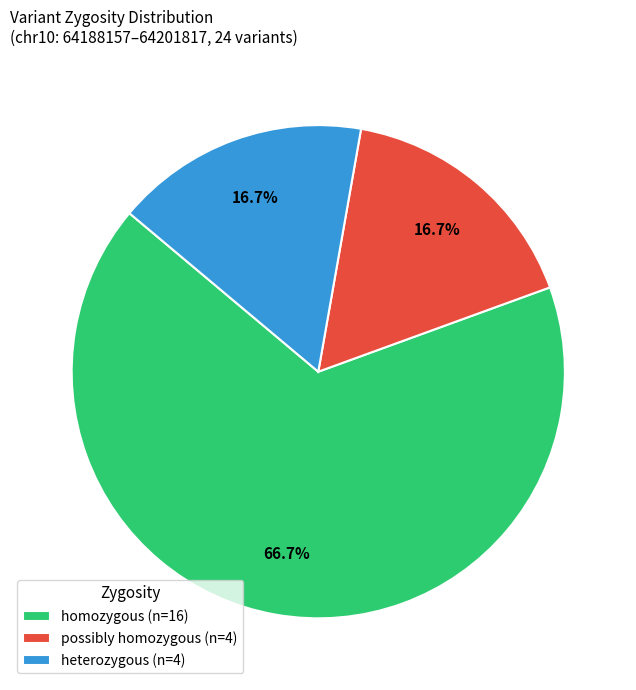

Between possibly homozygous (n=4) and homozygous (n=16), which is larger?

homozygous (n=16)